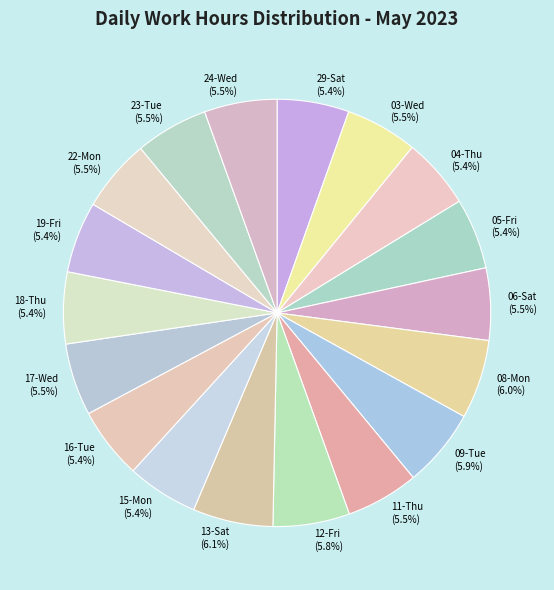

To the nearest percent, what is the difference between the largest and smallest slice percentages?

1%